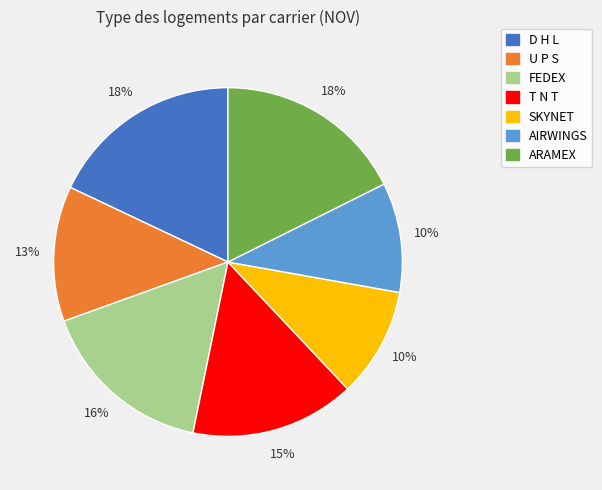

To the nearest percent, what is the average slice percentage?

14%